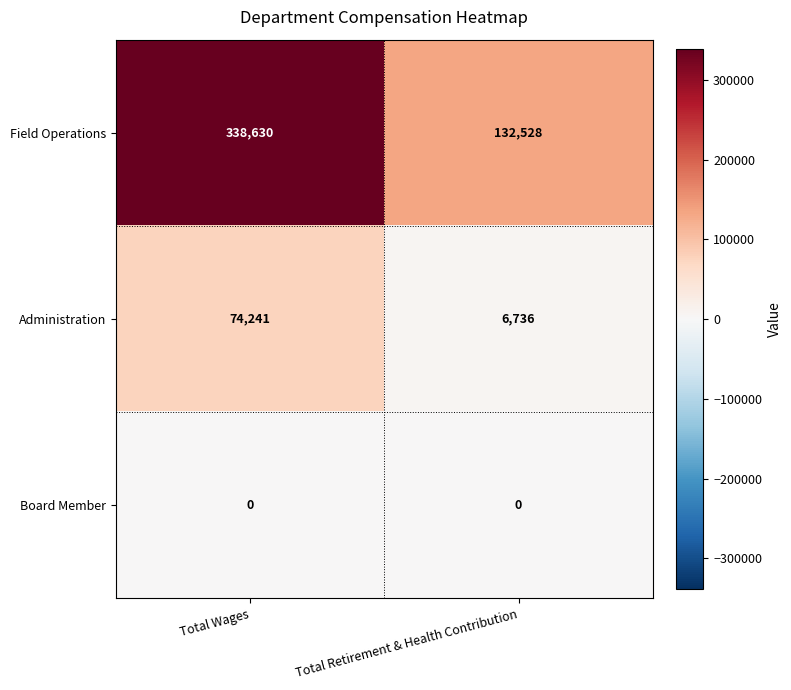

Rank the series by their average value, from highest to lowest.

Field Operations, Administration, Board Member